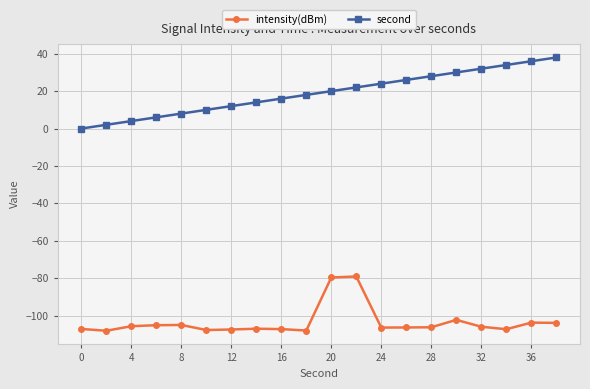

Which series has the largest total across all categories?

second